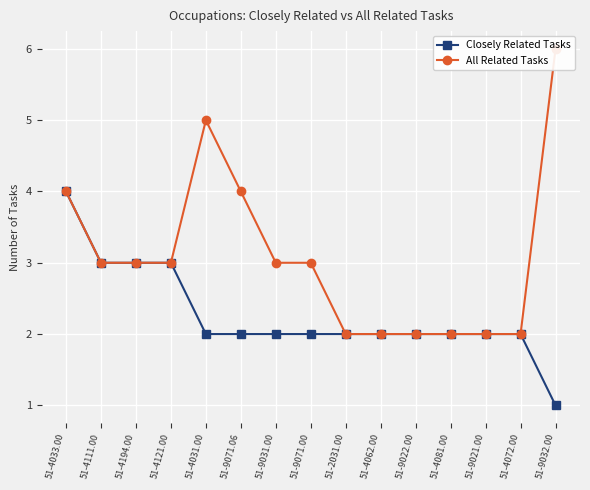

At which label is Closely Related Tasks closest to 2?

51-4031.00